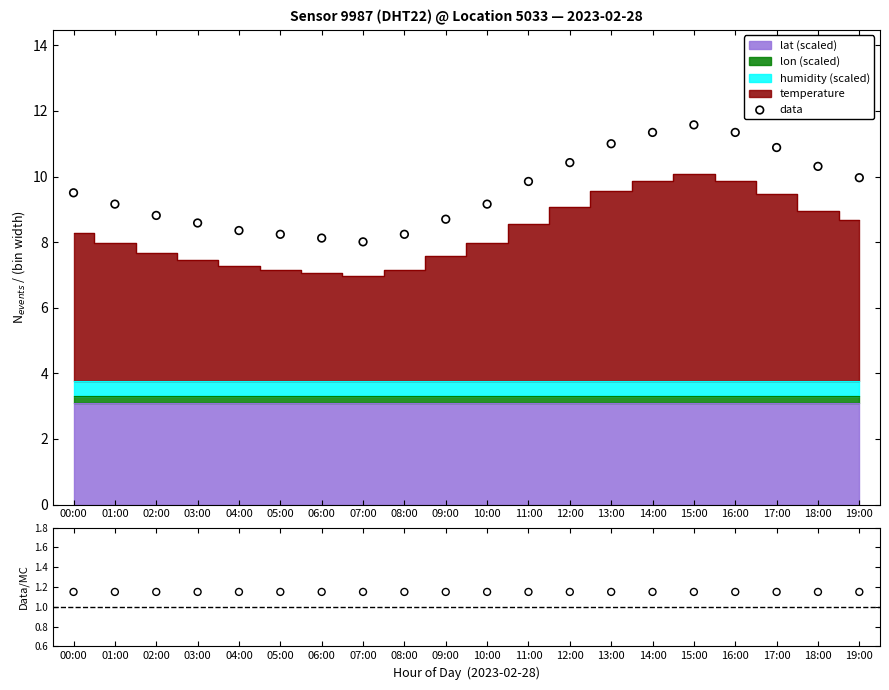

Between 04:00 and 18:00, which is larger?

18:00